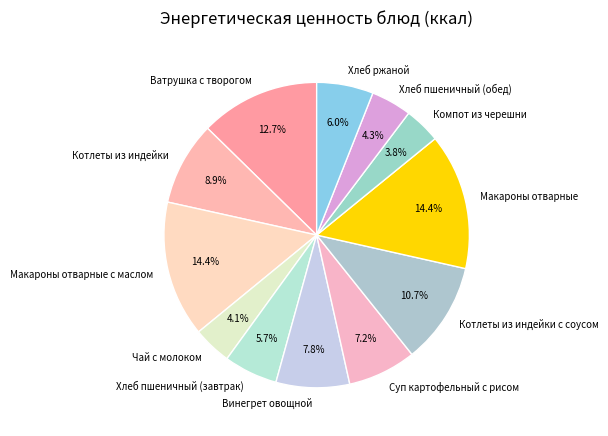

The Ватрушка с творогом slice represents 24% of the pie. True or false?

False